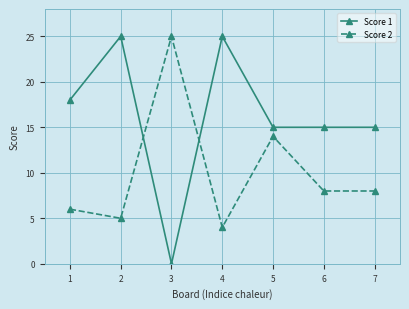

Between 4 and 7, which series saw the biggest shift?

Score 1